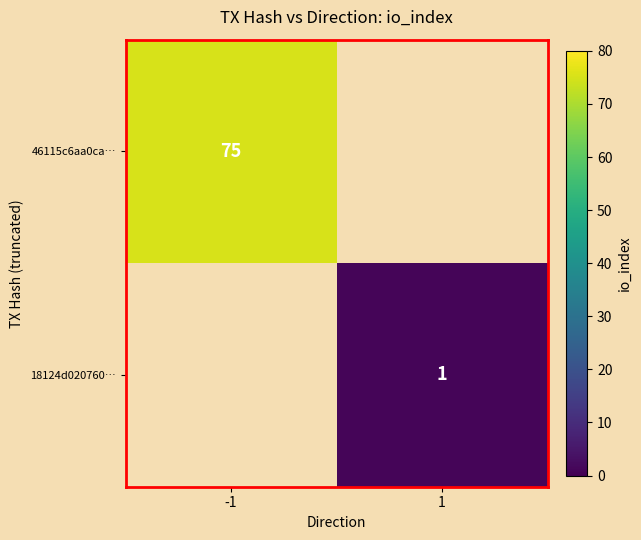

The 46115c6aa0ca… series shows 75 at -1. True or false?

True